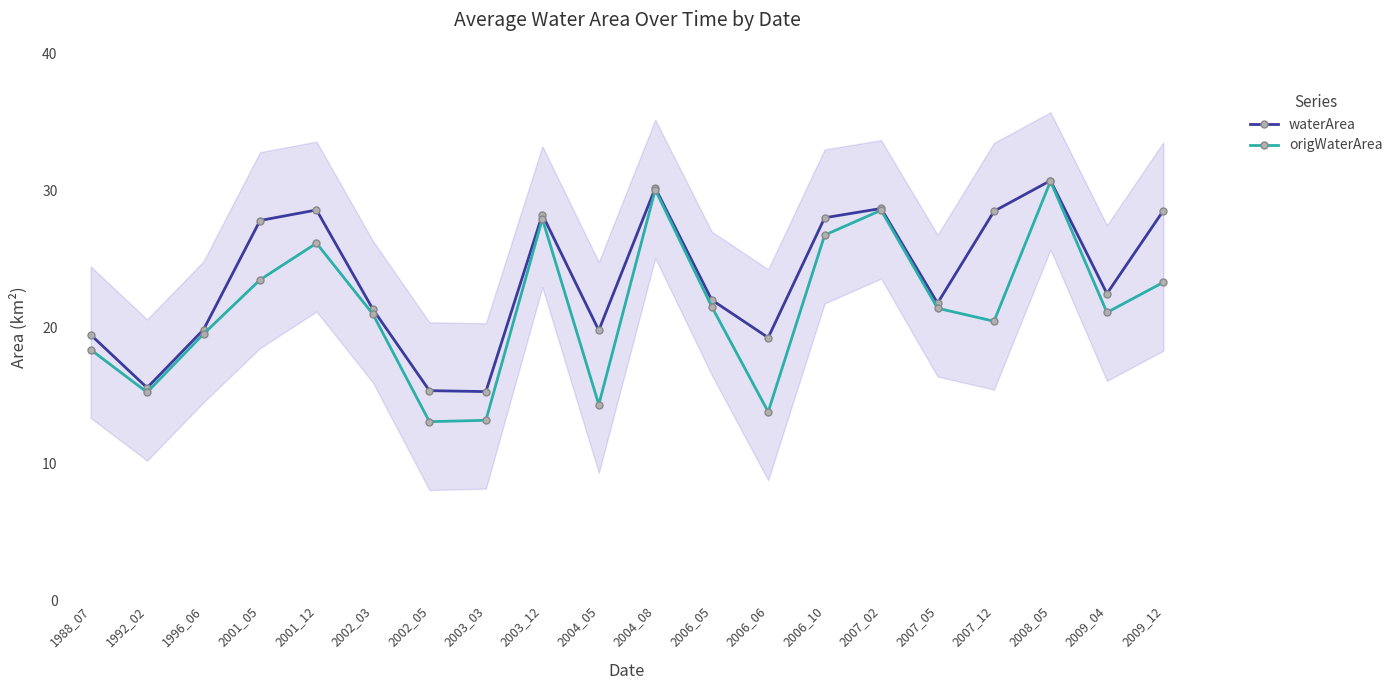

Which series has the widest spread of values?

origWaterArea